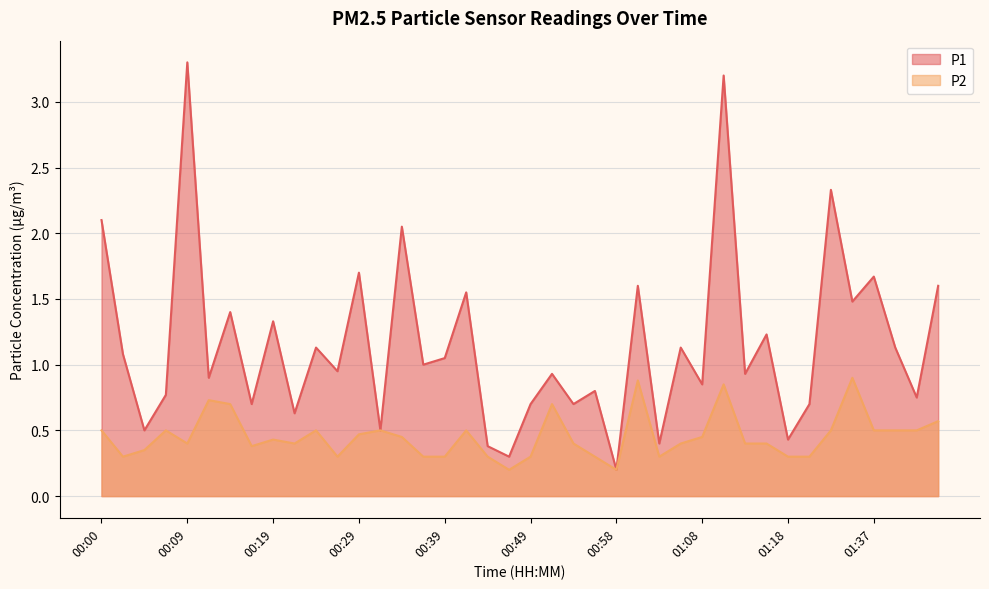

What are all the series names shown in the legend?

P1, P2